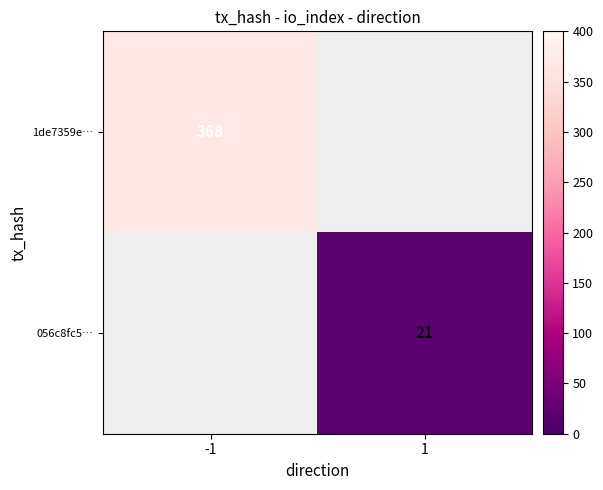

How many categories are shown in the chart?

2